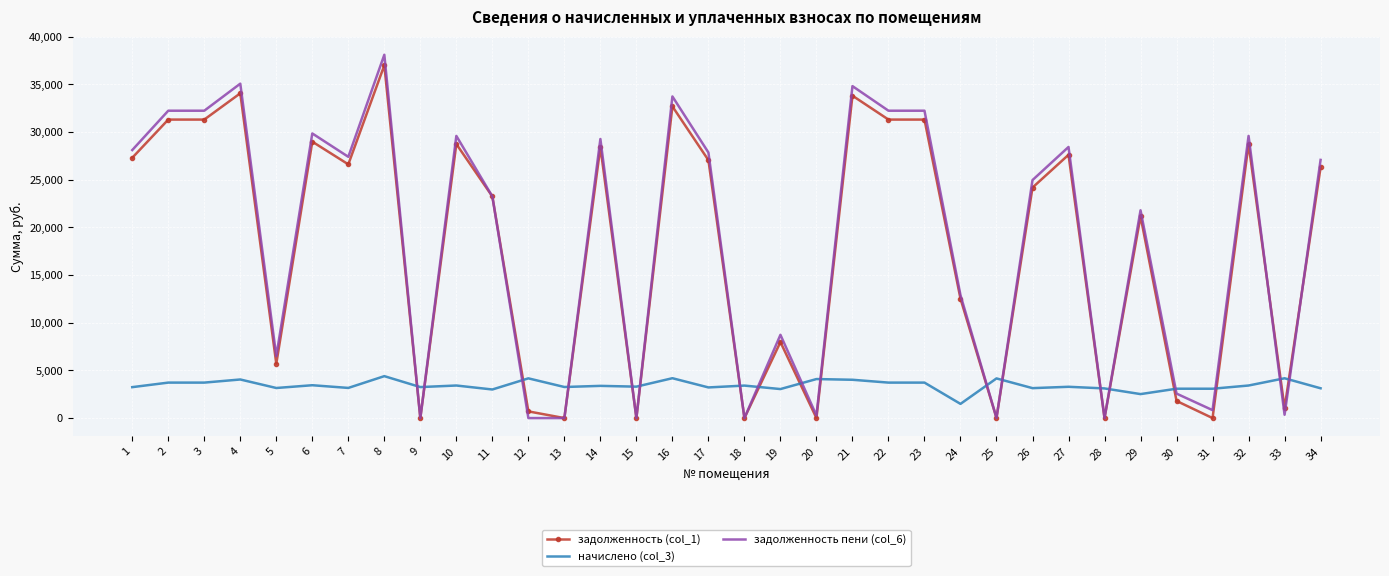

Is the value of задолженность пени (col_6) at 10 greater than the value of начислено (col_3) at 22?

Yes